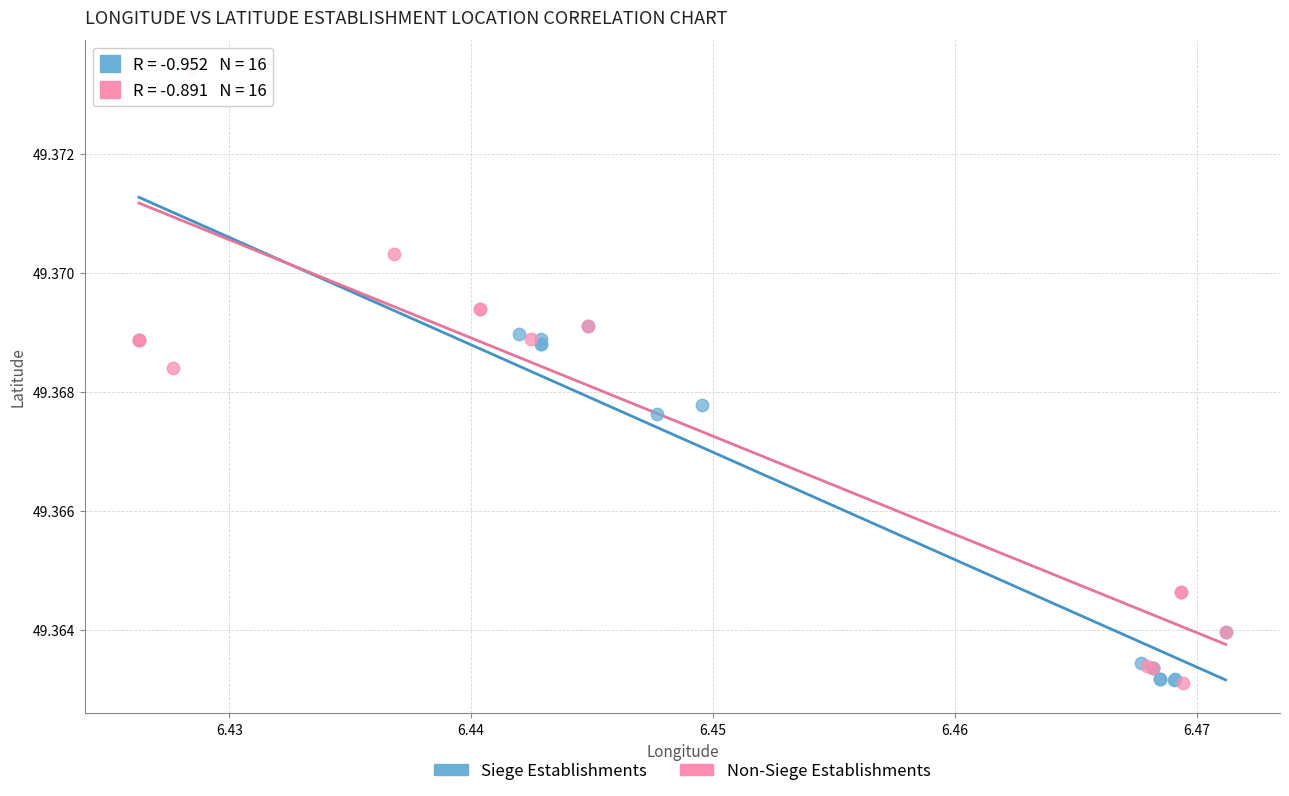

Which series contains the highest Y value?

Non-Siege Establishments